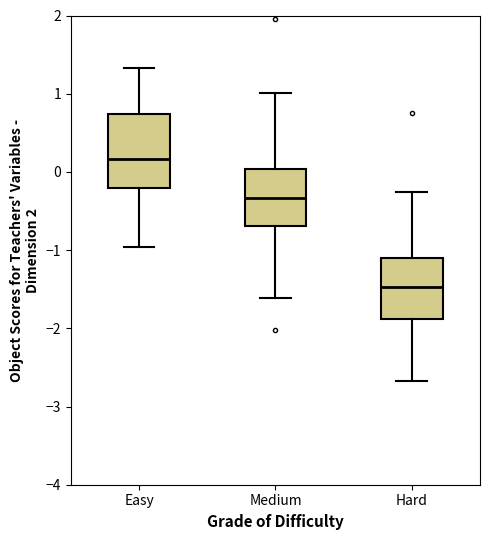

Where does the median line of the box for Medium sit on the y-axis? The values are not printed on the chart, so give them approximately, as read against the axis.

-0.3